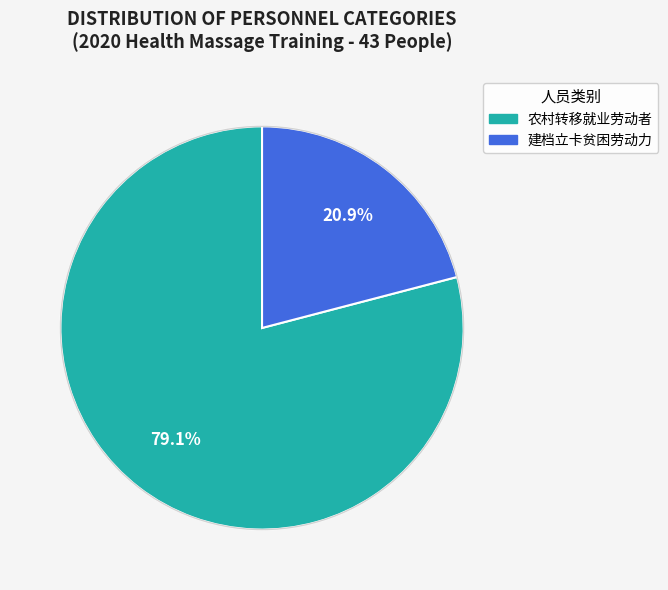

To the nearest percent, what is the difference between the 建档立卡贫困劳动力 and 农村转移就业劳动者 slice percentages?

58%